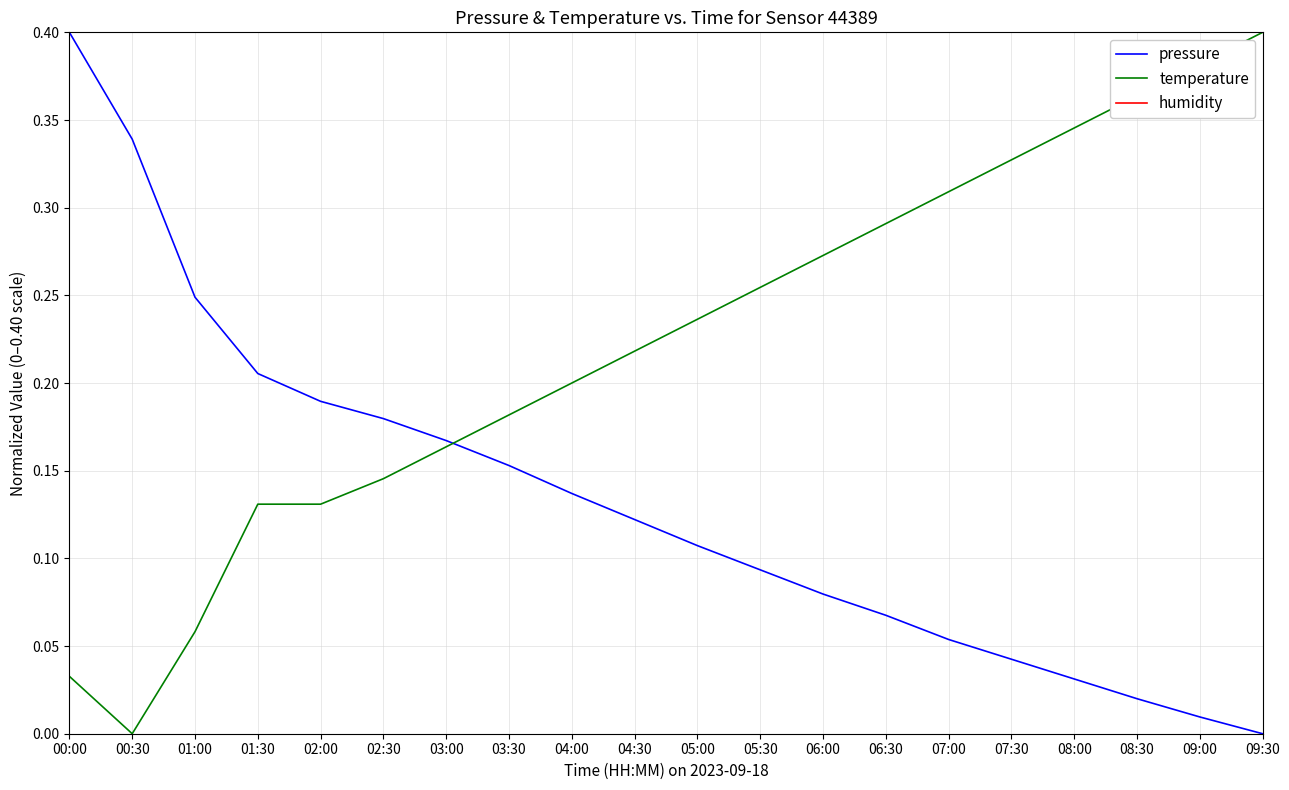

List the series in order of their overall mean, highest first.

humidity, temperature, pressure